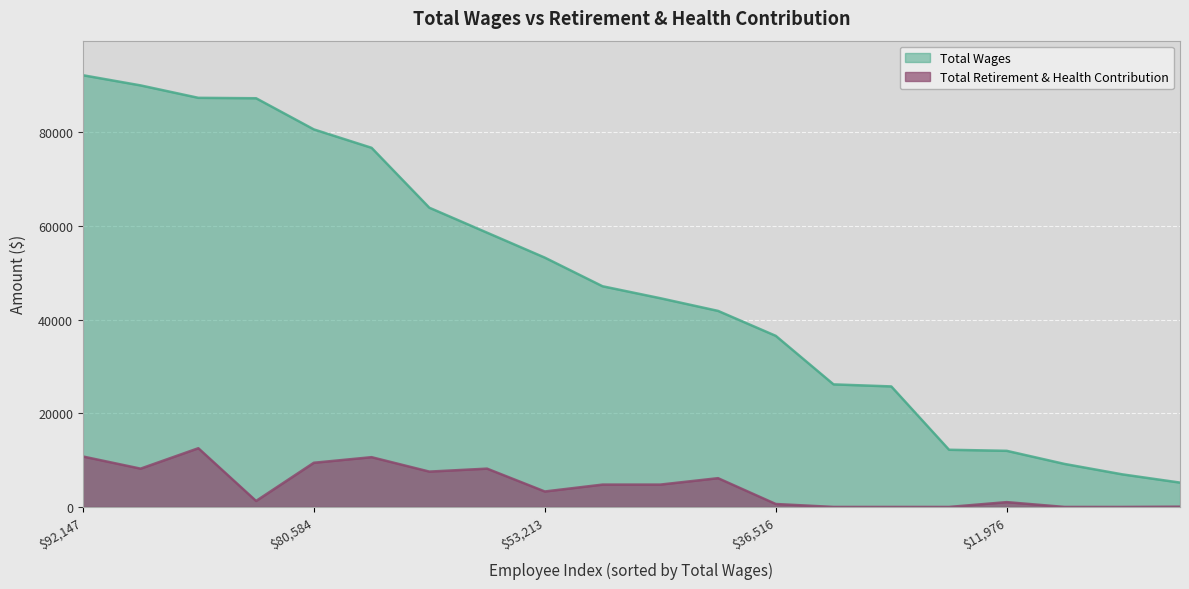

What is the value of the Total Retirement & Health Contribution point at the 17th from the left?

1029